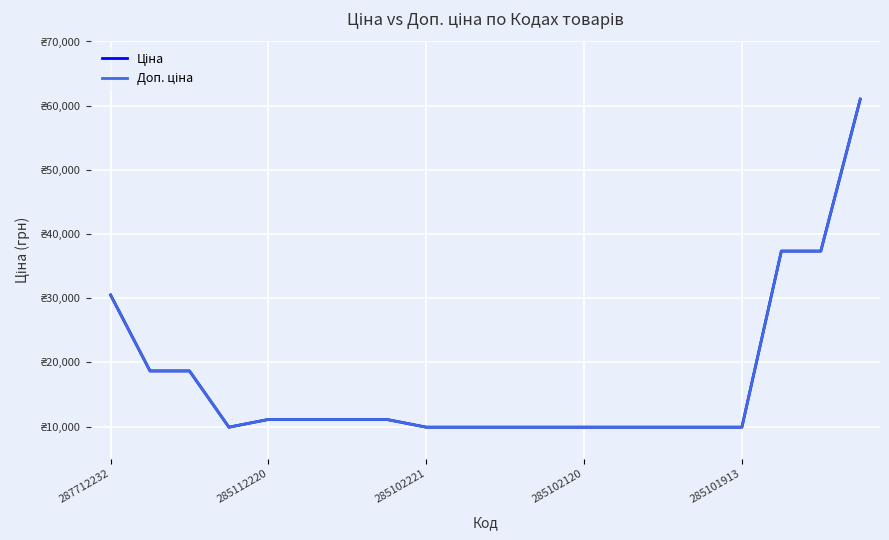

At how many categories does at least one series exceed 58024?

1